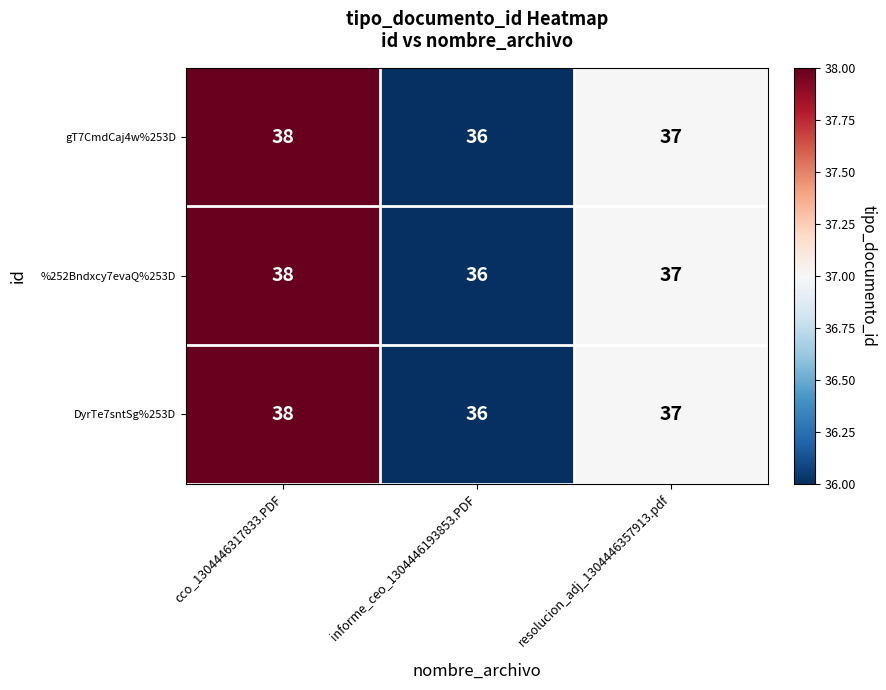

Is it true that %252Bndxcy7evaQ%253D equals 37 at resolucion_adj_1304446357913.pdf?

True